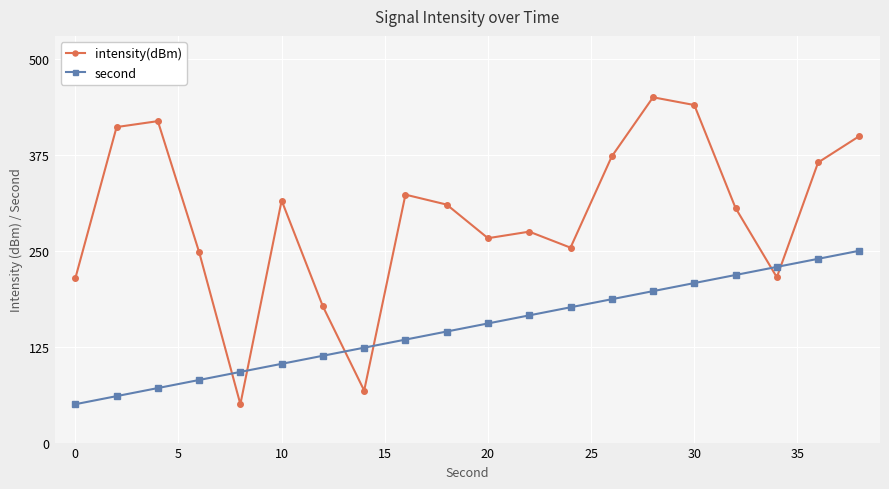

Rank the series by their maximum value, from lowest to highest.

second, intensity(dBm)